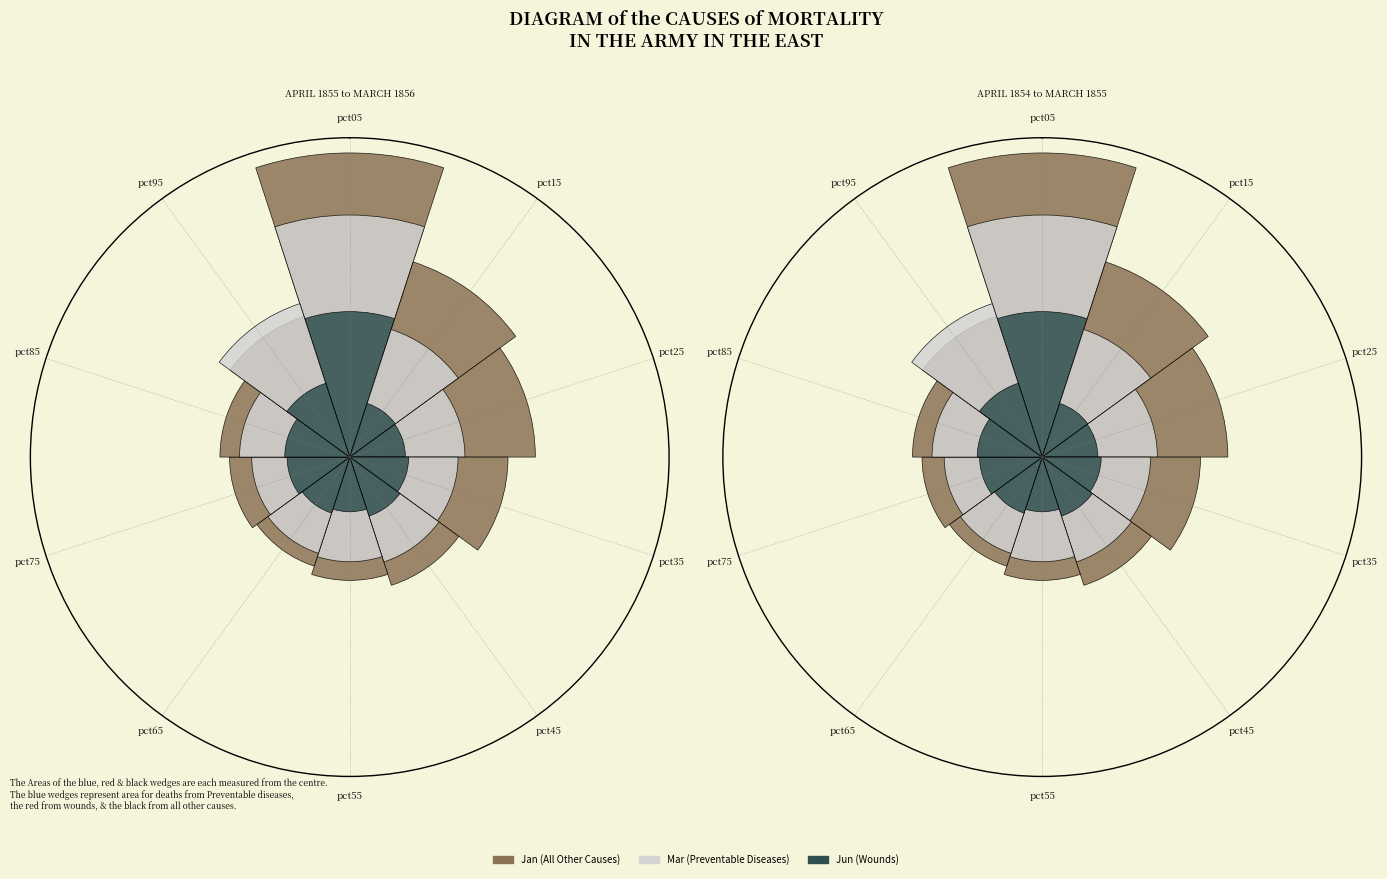

What is the largest slice in the pie chart?

pct05